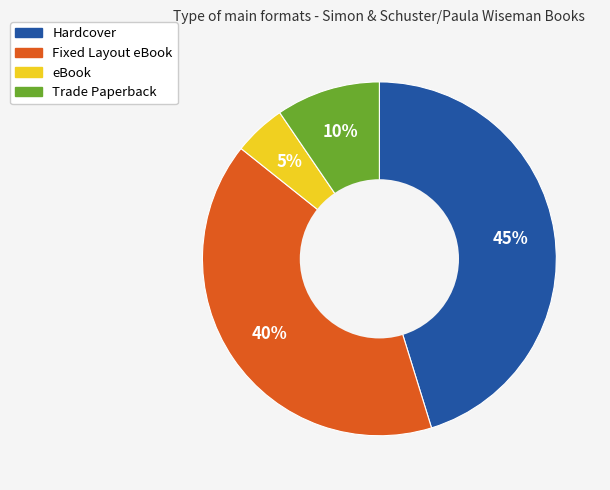

Does any single category account for the majority?

No